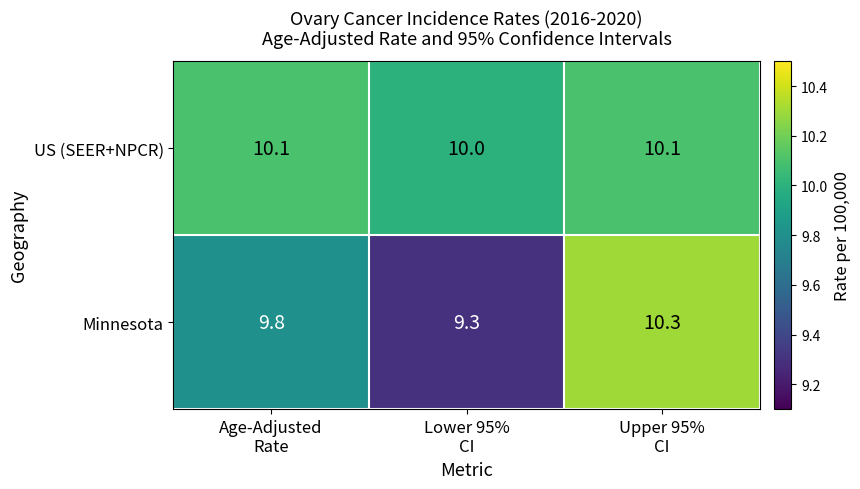

What is the sum of all US (SEER+NPCR) values?

30.2